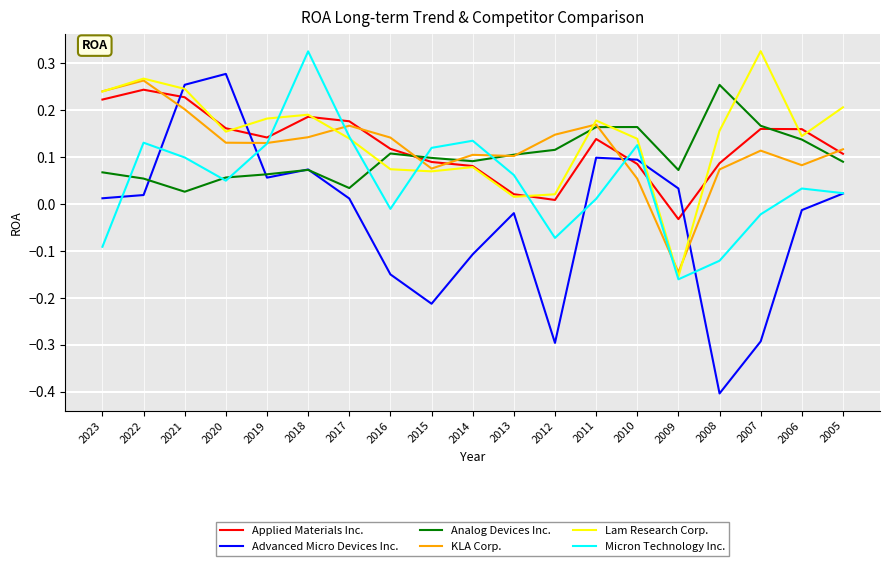

Where is KLA Corp. nearest to the value 0?

2010